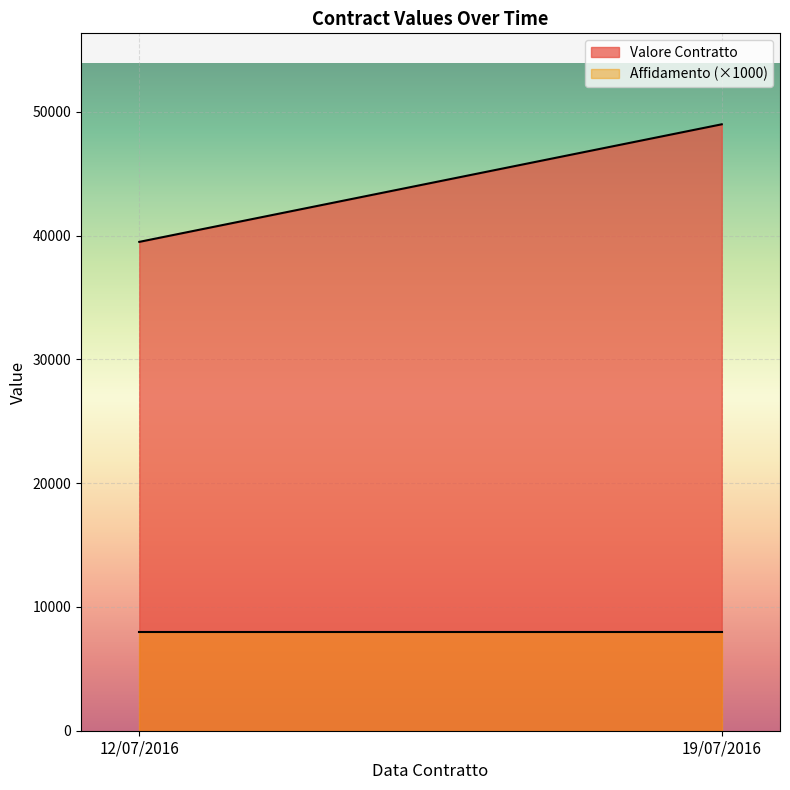

Is the value of Valore Contratto at 12/07/2016 greater than the value of Affidamento at 12/07/2016?

Yes